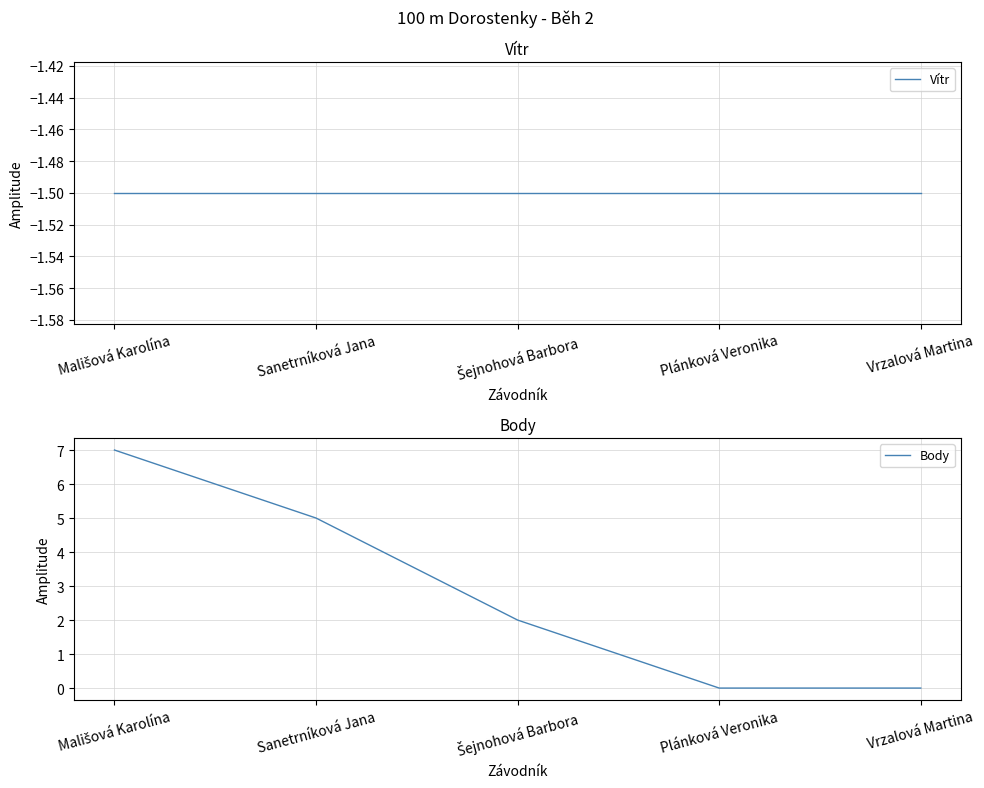

Reading left to right, what are all the values shown in this chart?

Vítr: -1.5	-1.5	-1.5	-1.5	-1.5
Body: 7.0	5.0	2.0	0.0	0.0